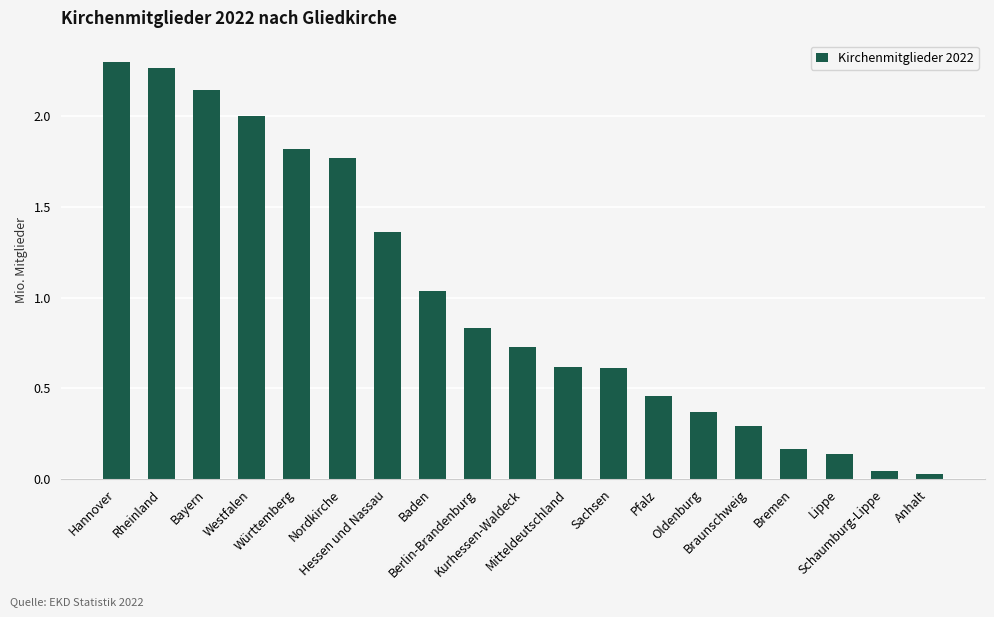

At which category does the chart reach its peak across all series?

Hannover